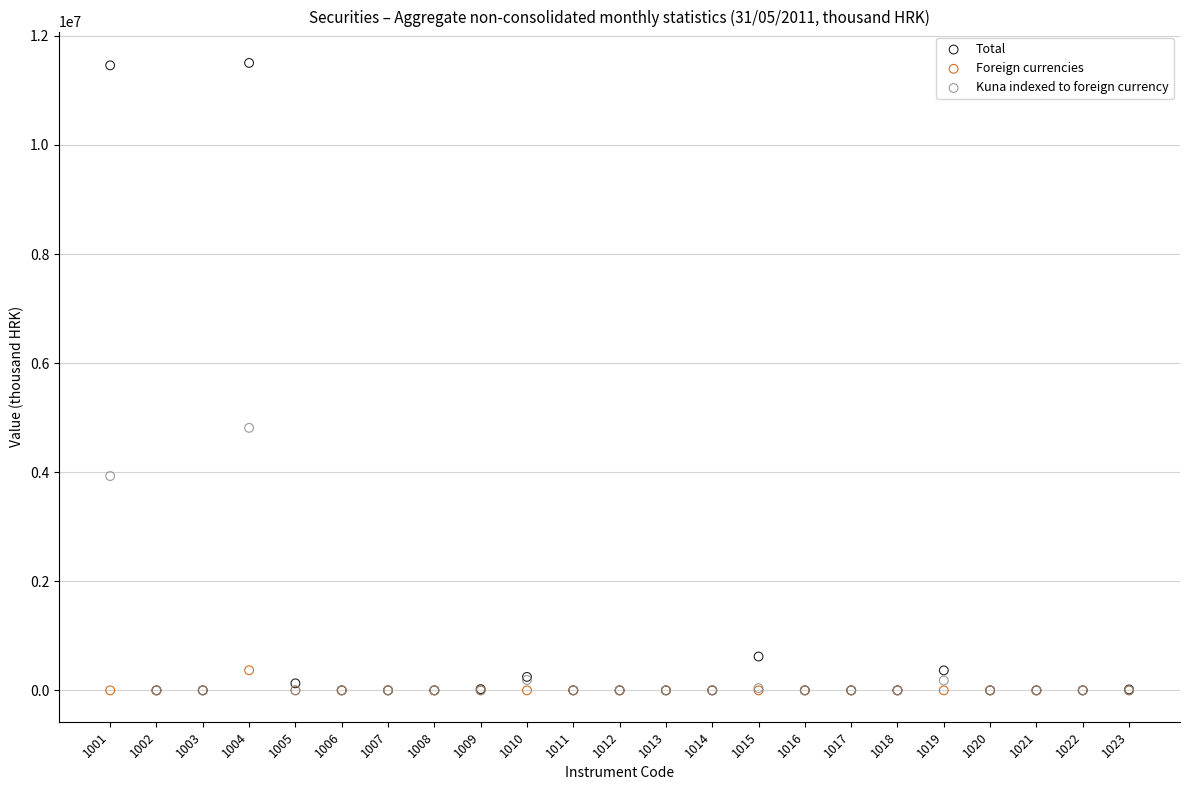

What are all the series names shown in the legend?

Total, Foreign currencies, Kuna indexed to foreign currency